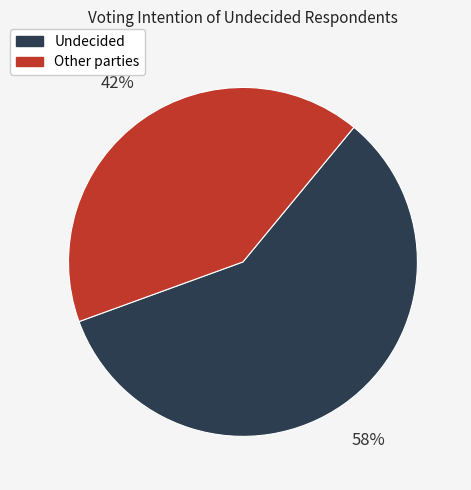

To the nearest percent, what is the average slice percentage?

50%